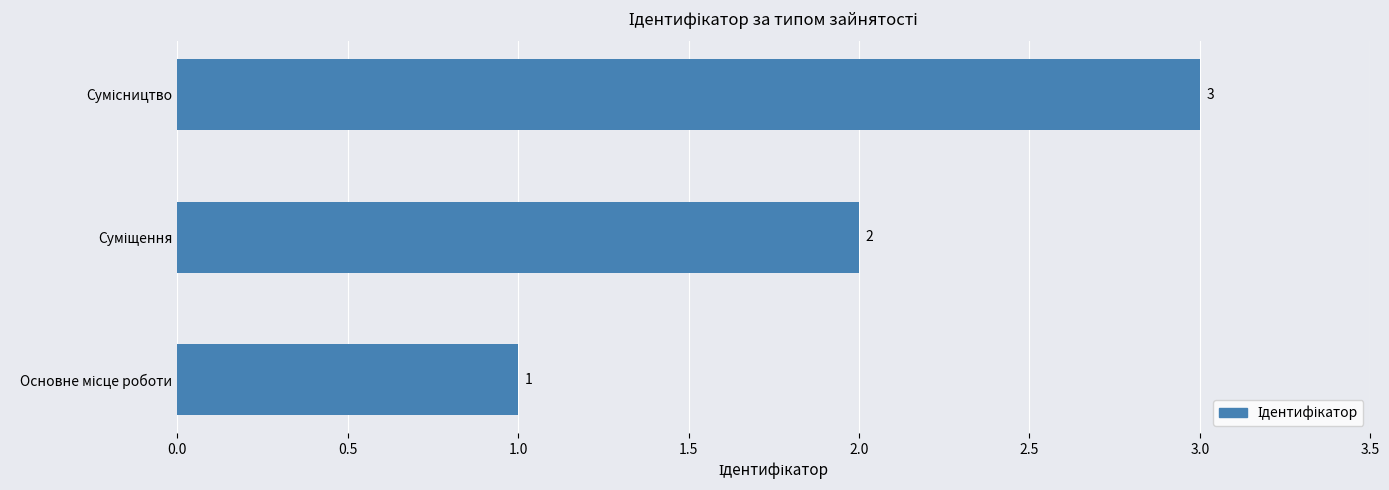

What is the maximum value shown in the chart?

3